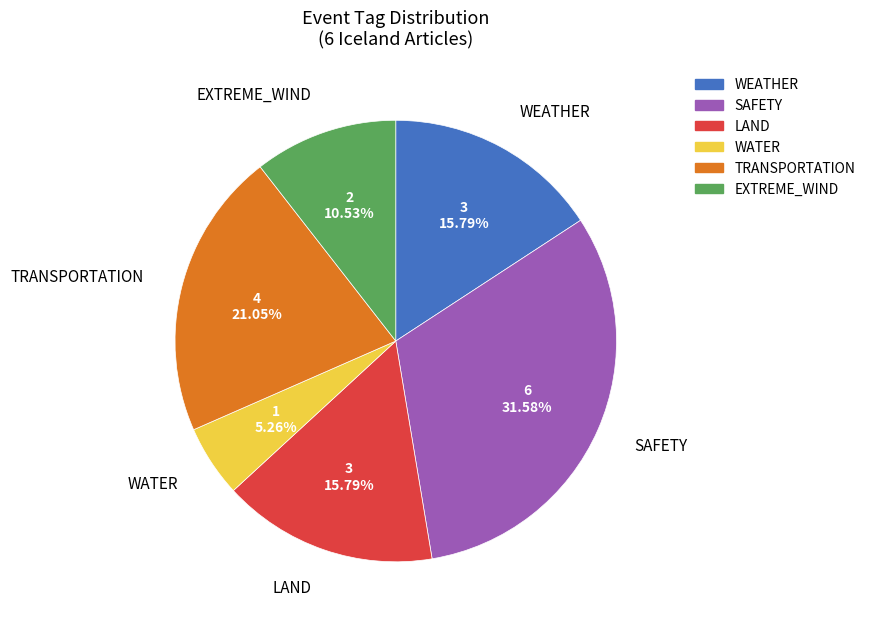

Is there a majority slice in this chart?

No